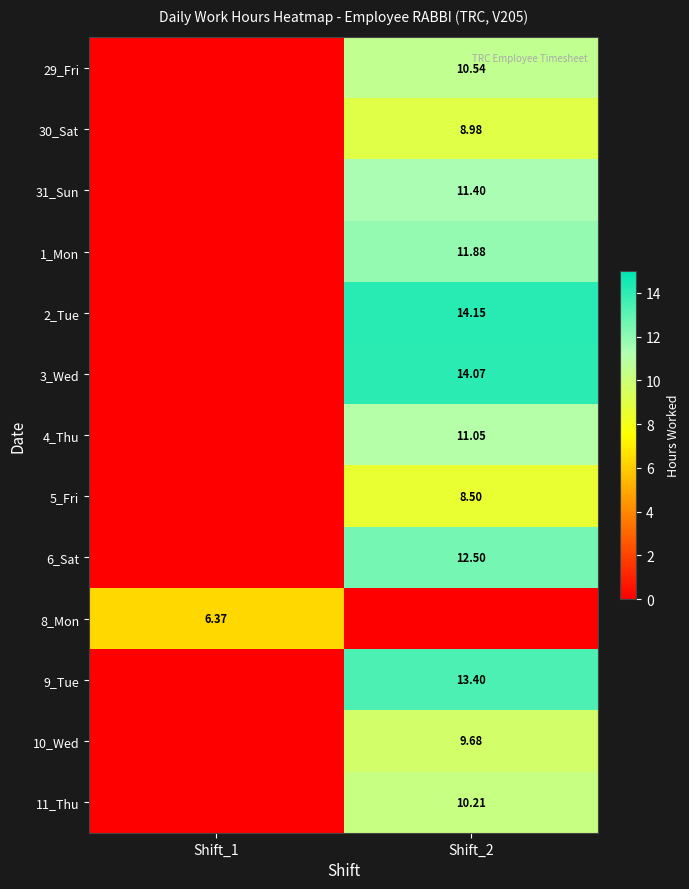

Is the value of 4_Thu at Shift_2 greater than the value of 6_Sat at Shift_2?

No